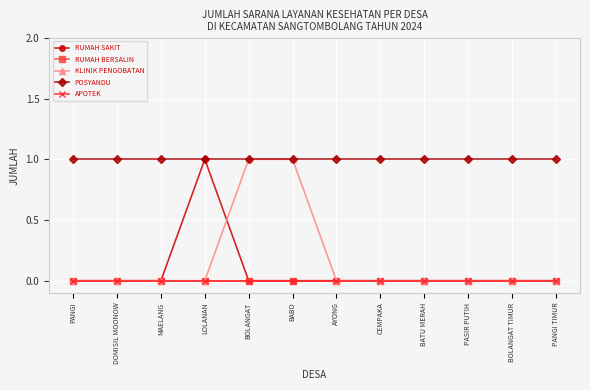

At which category does the chart reach its minimum across all series?

PANGI